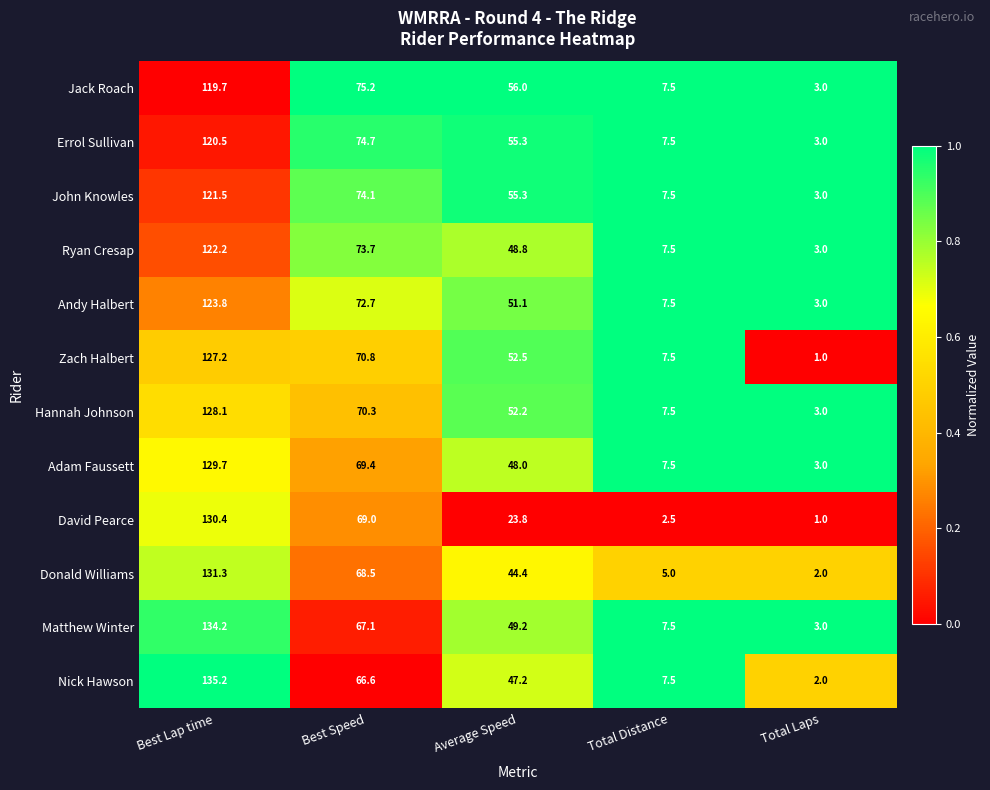

Is it true that Errol Sullivan equals 74.7 at Best Speed?

True